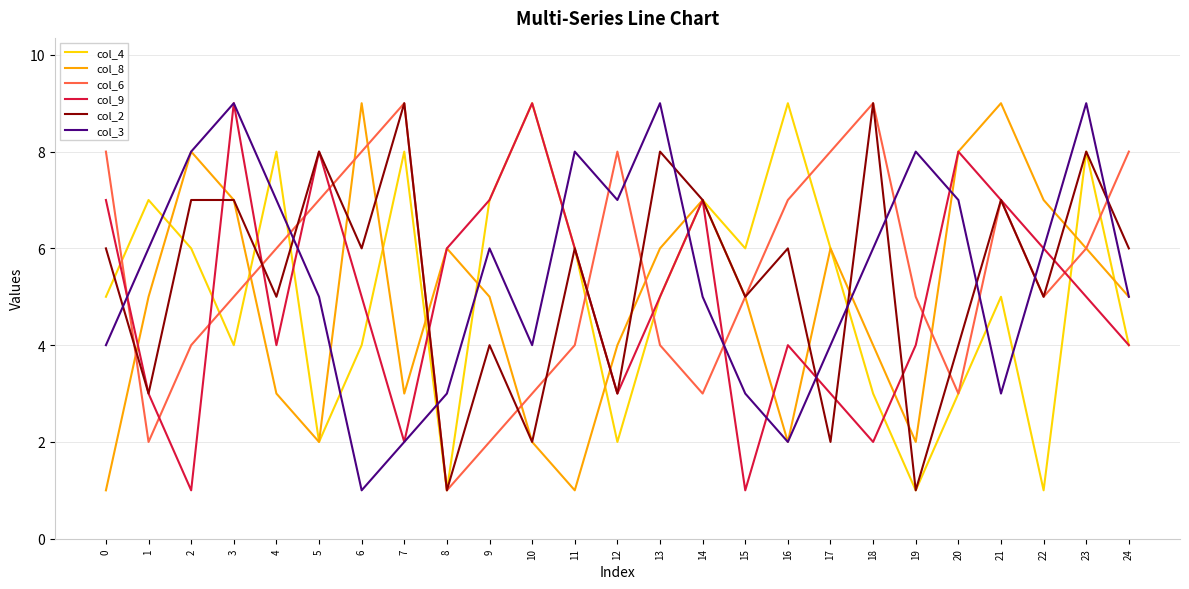

Reading left to right, transcribe all the data shown in this chart.

col_4: 5	7	6	4	8	2	4	8	1	7	9	6	2	5	7	6	9	6	3	1	3	5	1	8	4
col_8: 1	5	8	7	3	2	9	3	6	5	2	1	4	6	7	5	2	6	4	2	8	9	7	6	5
col_6: 8	2	4	5	6	7	8	9	1	2	3	4	8	4	3	5	7	8	9	5	3	7	5	6	8
col_9: 7	3	1	9	4	8	5	2	6	7	9	6	3	5	7	1	4	3	2	4	8	7	6	5	4
col_2: 6	3	7	7	5	8	6	9	1	4	2	6	3	8	7	5	6	2	9	1	4	7	5	8	6
col_3: 4	6	8	9	7	5	1	2	3	6	4	8	7	9	5	3	2	4	6	8	7	3	6	9	5